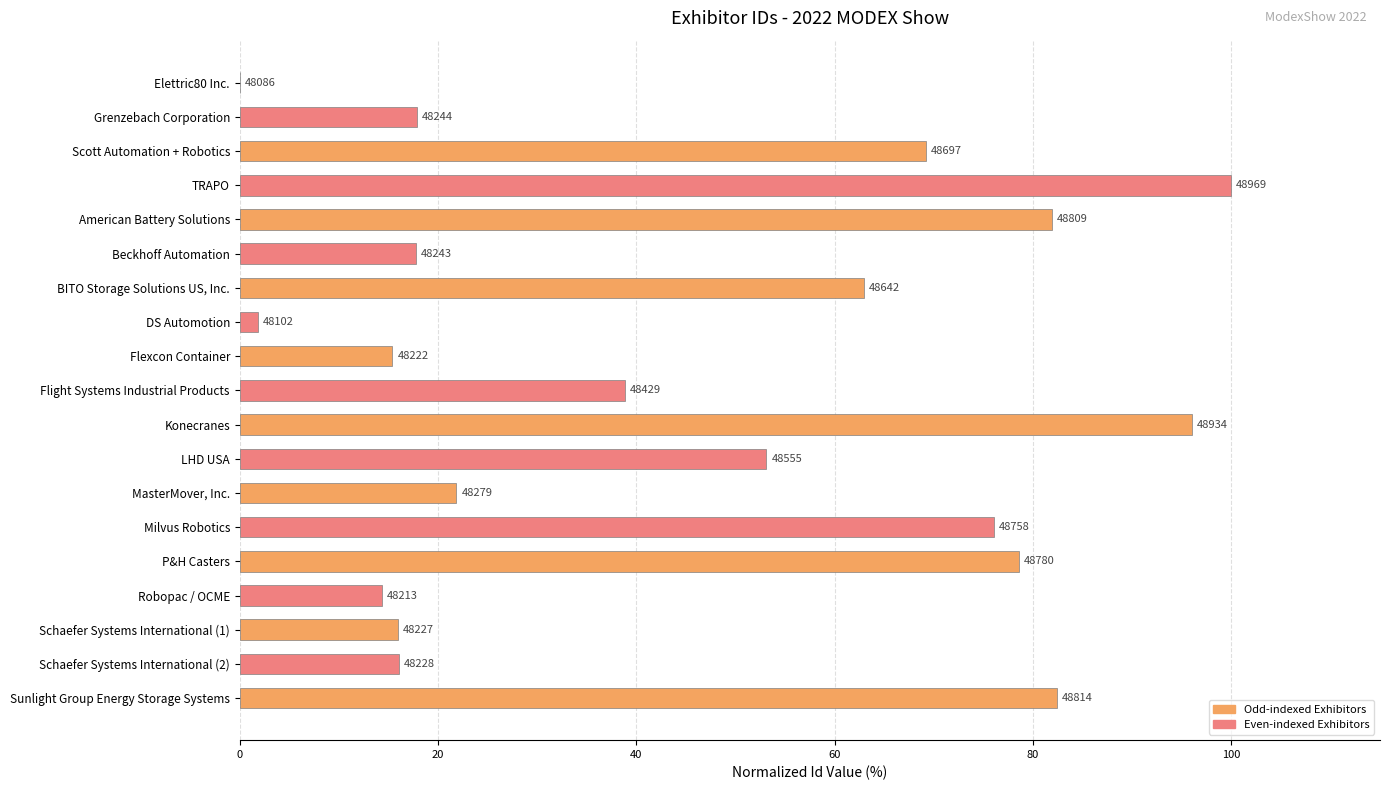

What value does the data have at TRAPO?

100.0